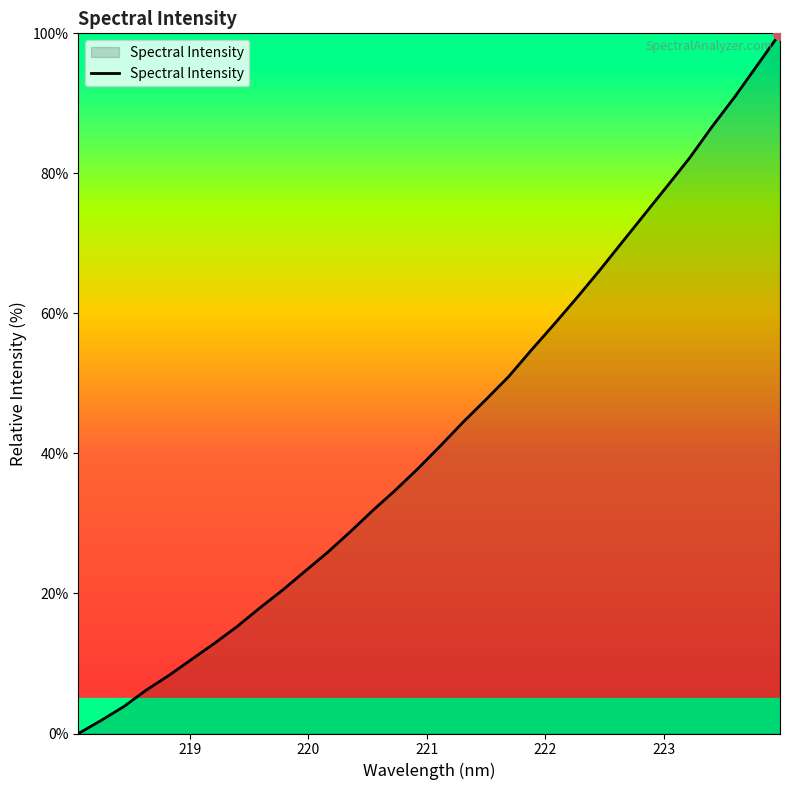

What is the difference between the maximum and minimum values?

100.0